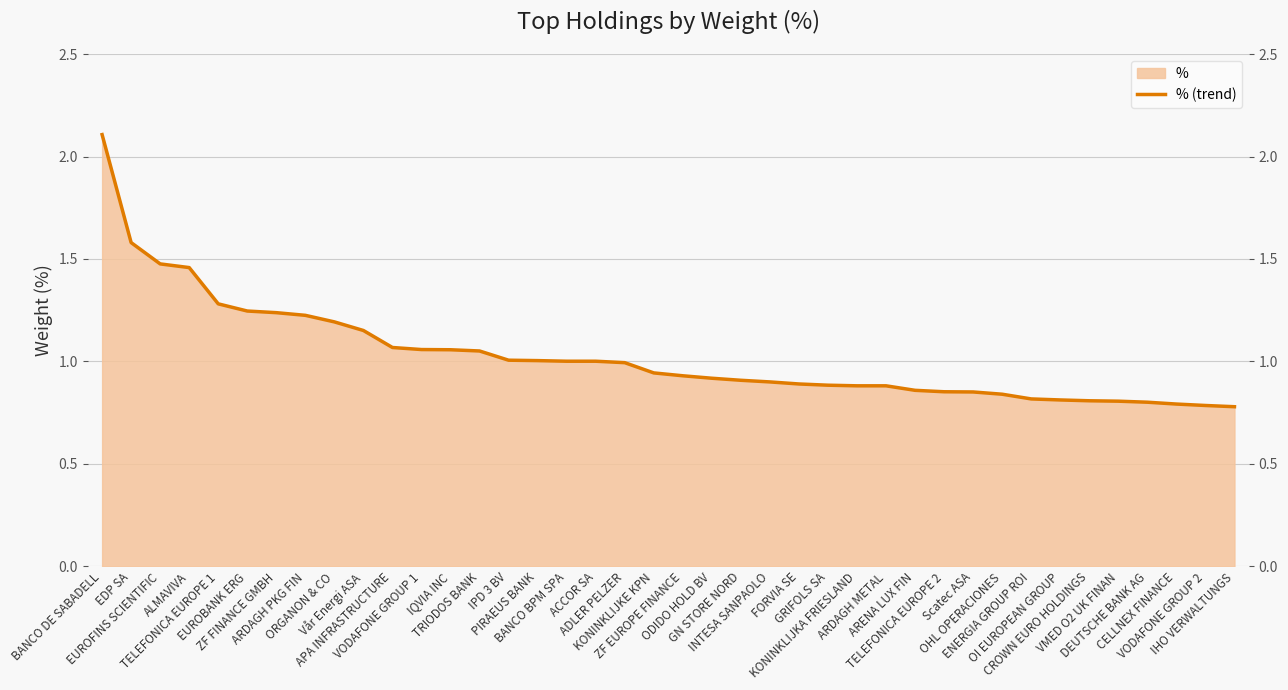

List the labels in order of value, smallest first.

IHO VERWALTUNGS, VODAFONE GROUP 2, CELLNEX FINANCE, DEUTSCHE BANK AG, VMED O2 UK FINAN, CROWN EURO HOLDINGS, OI EUROPEAN GROUP, ENERGIA GROUP ROI, OHL OPERACIONES, Scatec ASA, TELEFONICA EUROPE 2, ARENA LUX FIN, KONINKLIJKA FRIESLAND, ARDAGH METAL, GRIFOLS SA, FORVIA SE, INTESA SANPAOLO, GN STORE NORD, ODIDO HOLD BV, ZF EUROPE FINANCE, KONINKLIJKE KPN, ADLER PELZER, BANCO BPM SPA, ACCOR SA, PIRAEUS BANK, IPD 3 BV, TRIODOS BANK, IQVIA INC, VODAFONE GROUP 1, APA INFRASTRUCTURE, Vår Energi ASA, ORGANON & CO, ARDAGH PKG FIN, ZF FINANCE GMBH, EUROBANK ERG, TELEFONICA EUROPE 1, ALMAVIVA, EUROFINS SCIENTIFIC, EDP SA, BANCO DE SABADELL